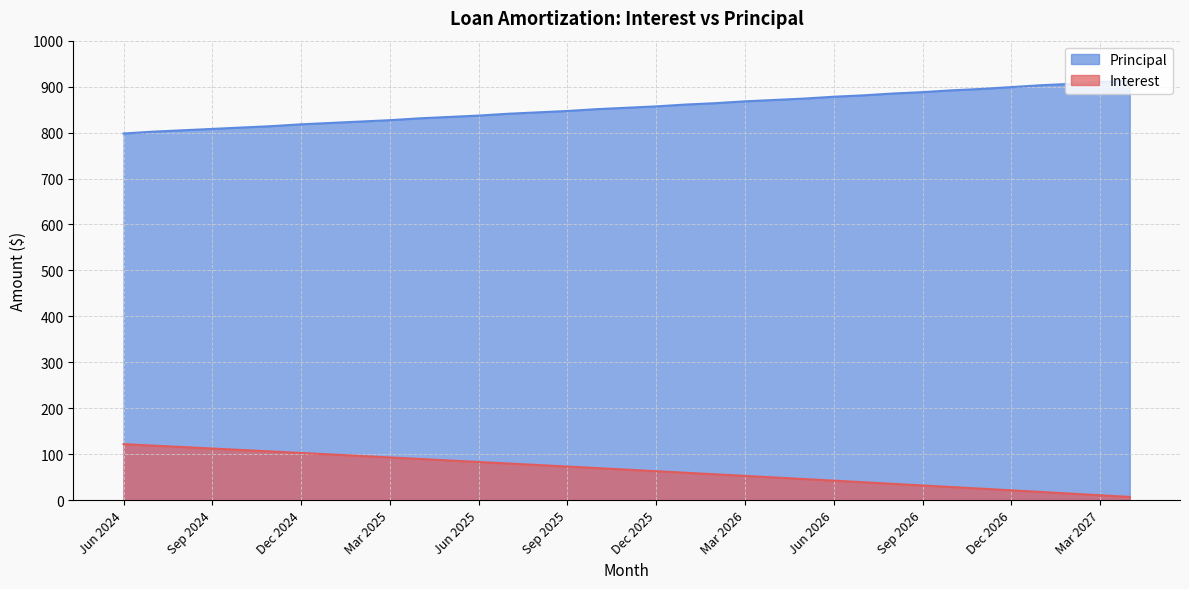

Is the value of Principal at Sep 2026 greater than the value of Interest at Oct 2026?

Yes